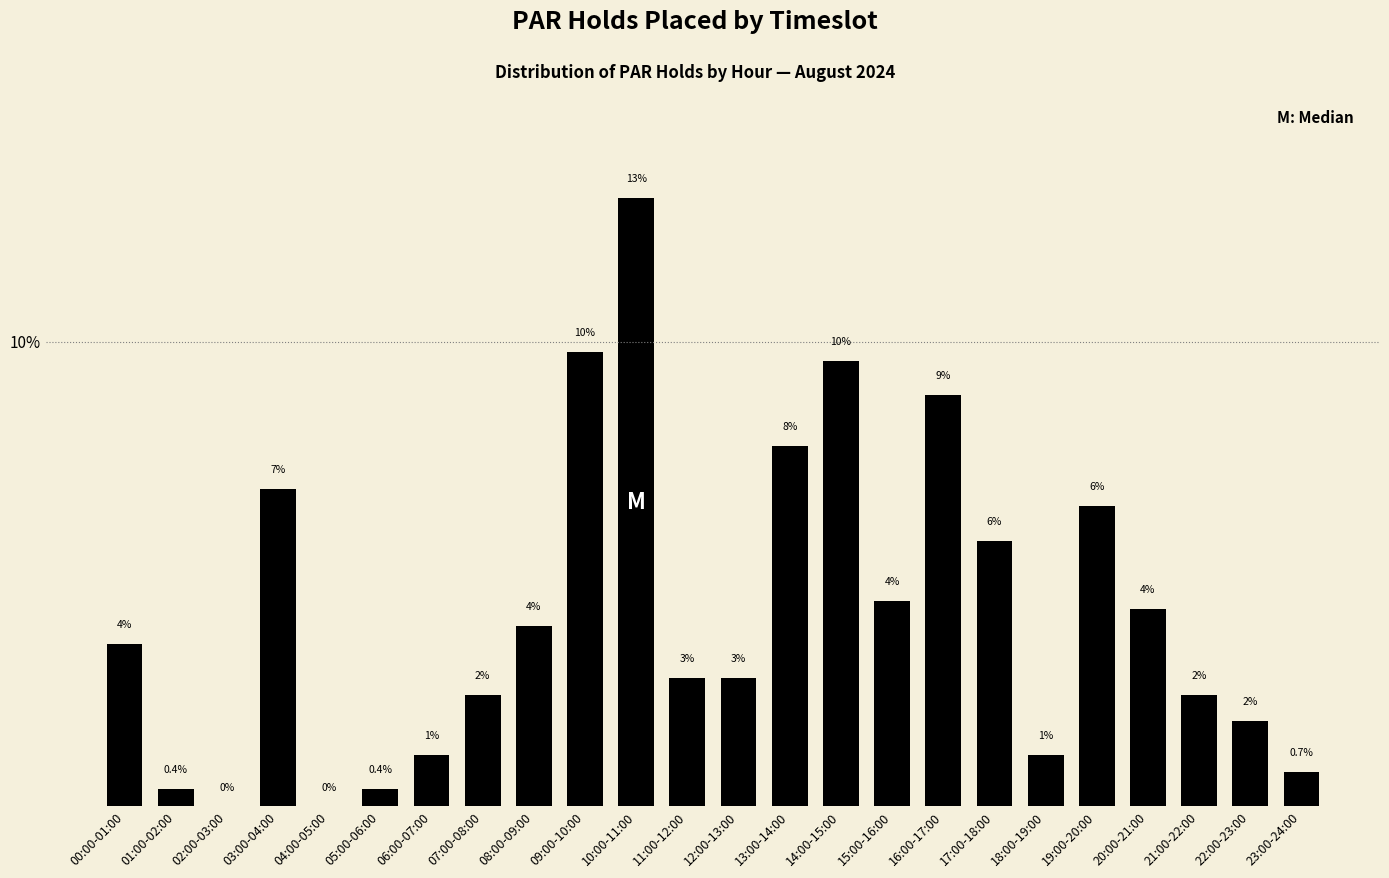

What is the average value?

4.2